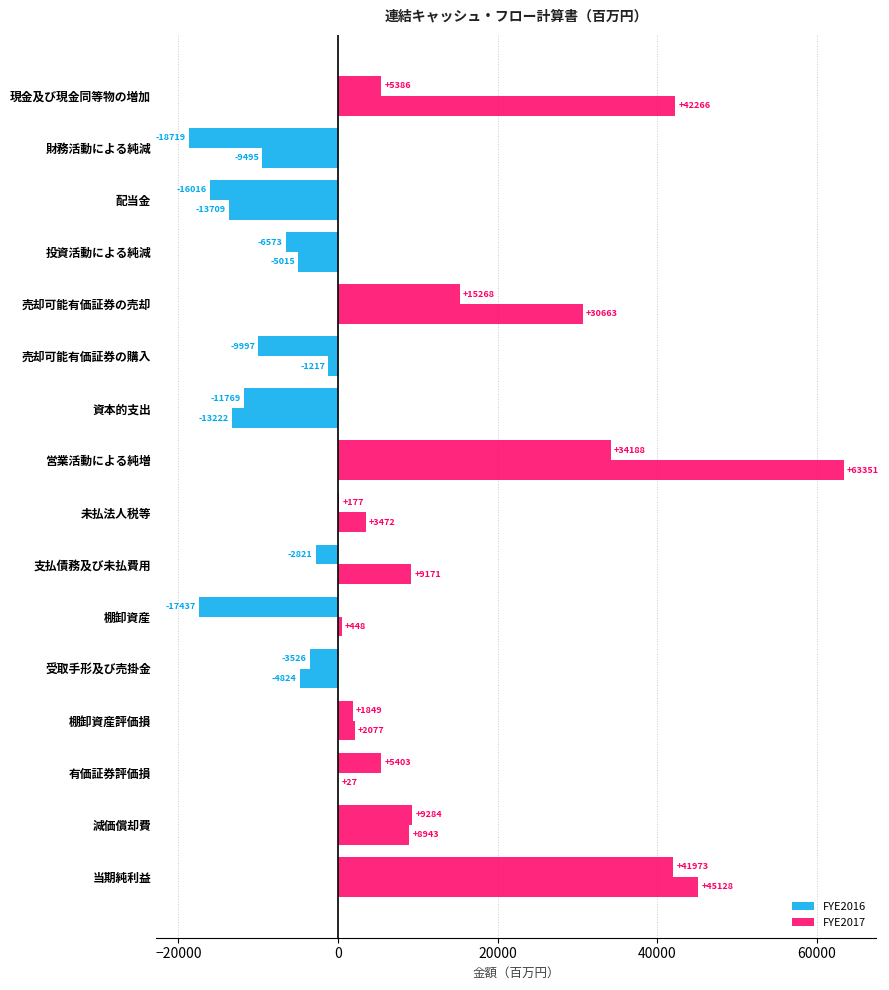

How many series are shown in this chart?

2